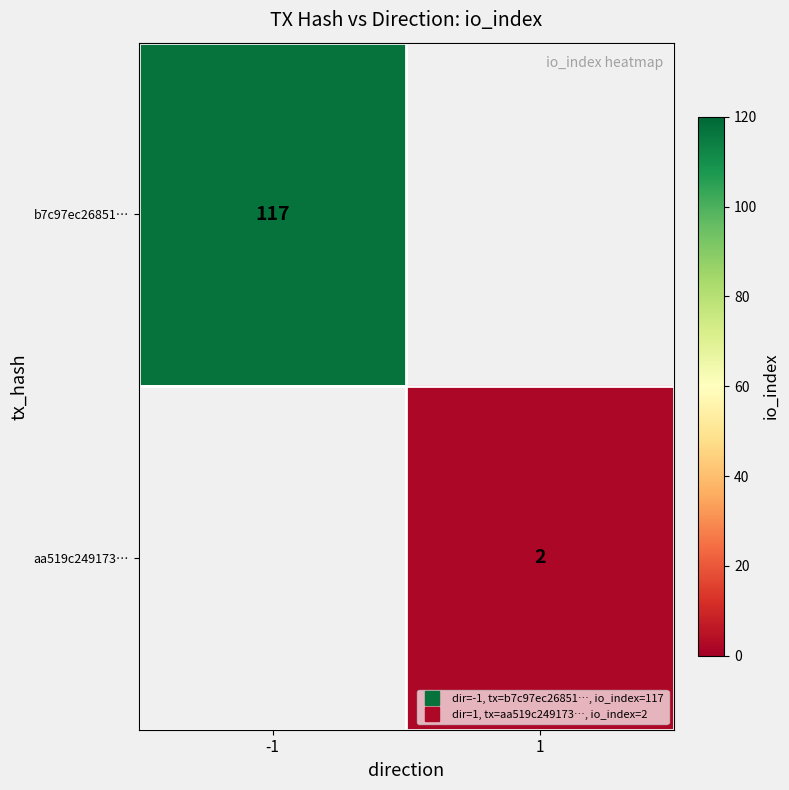

The value of aa519c249173… at 1 is 2.8. True or false?

False